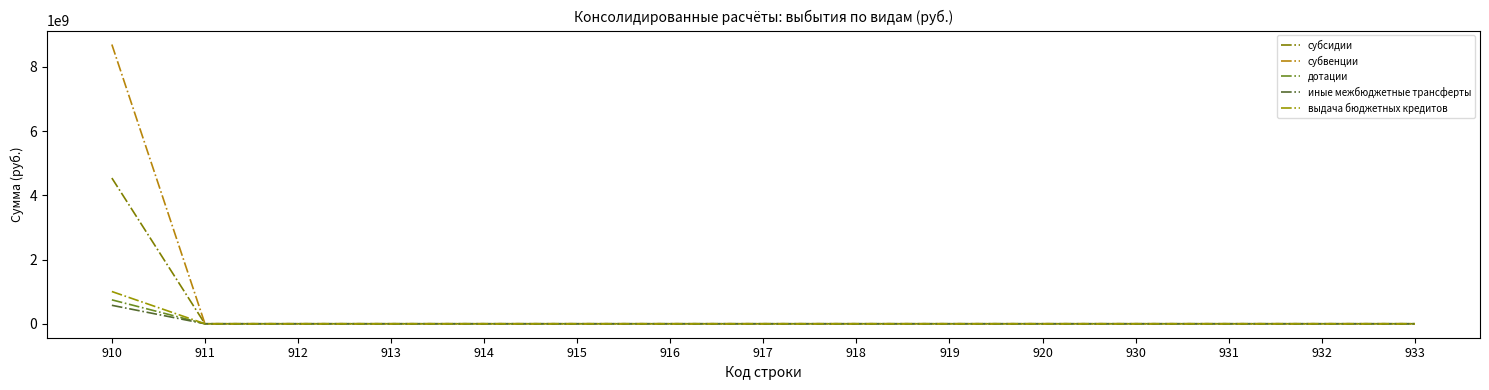

The дотации series shows 0.0 at 920. True or false?

True